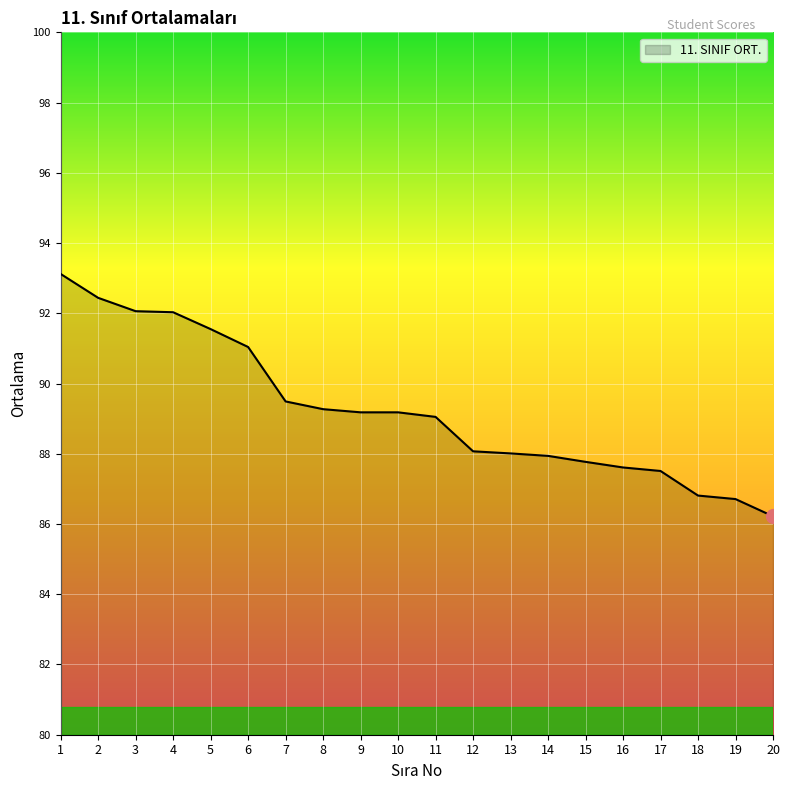

What is the difference between the values at 10 and 20?

3.0